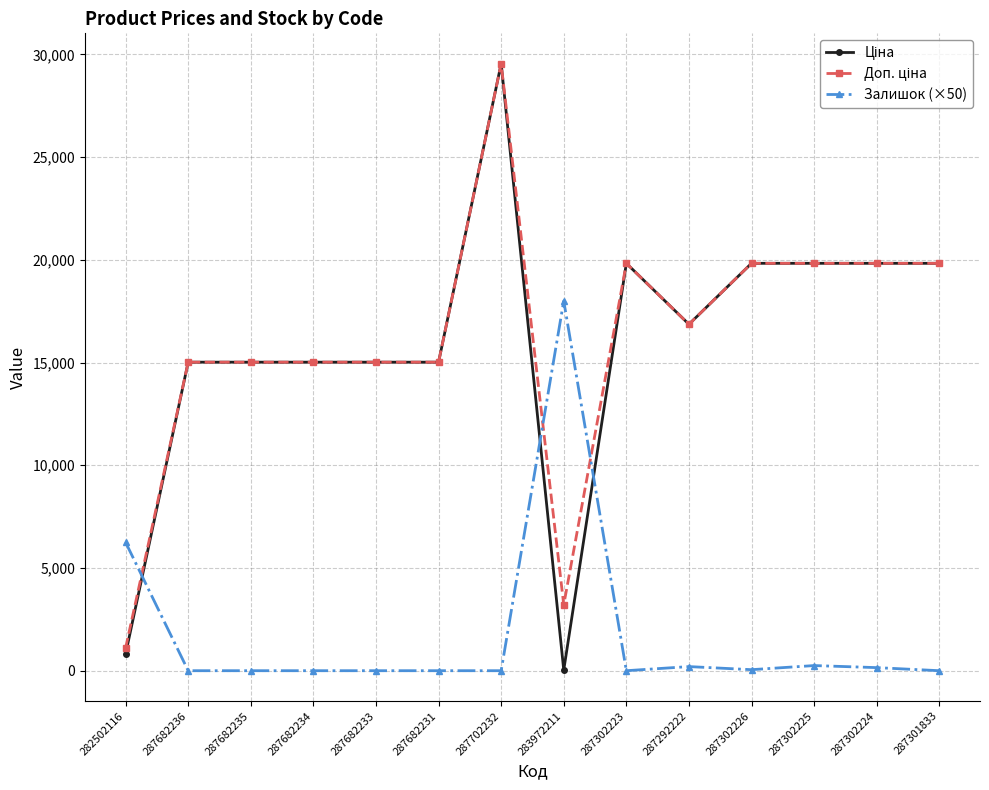

Is it true that Залишок (×50) equals 250.0 at 287302225?

True